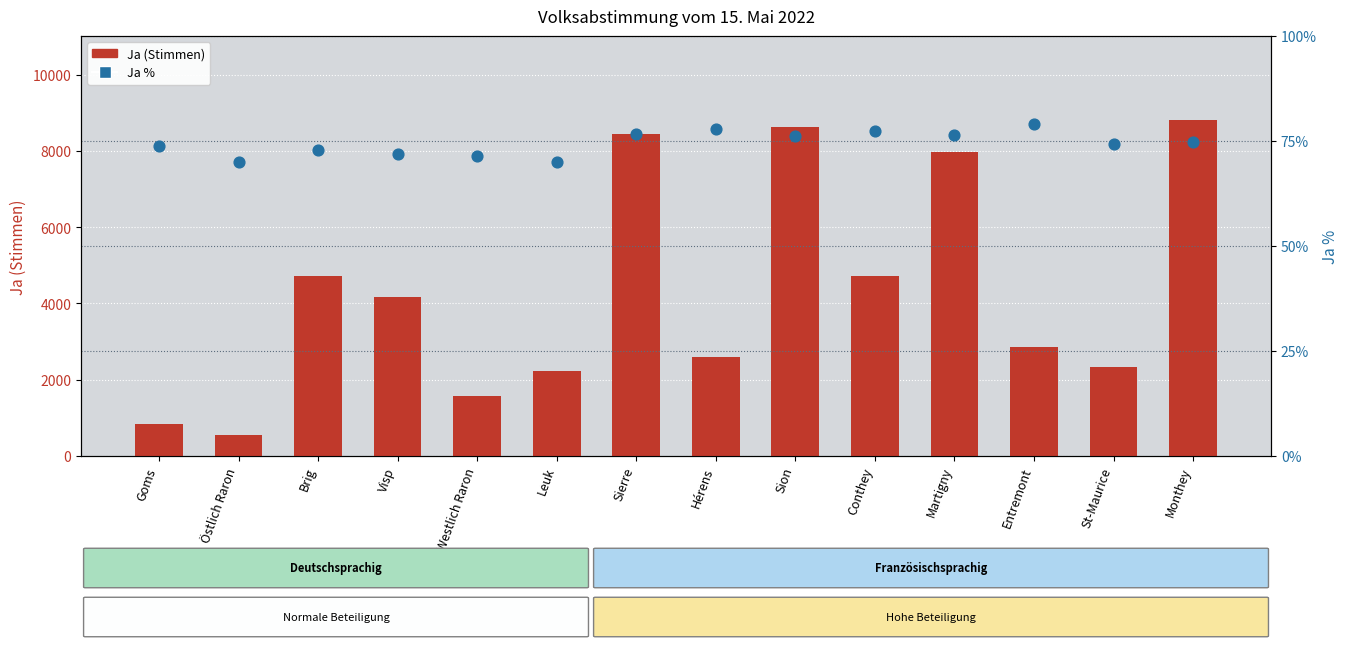

At how many categories does at least one series exceed 2094?

11